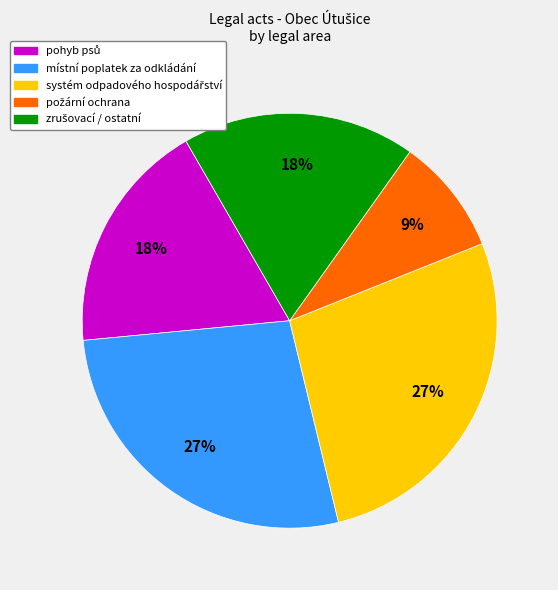

The místní poplatek za odkládání slice represents 34% of the pie. True or false?

False